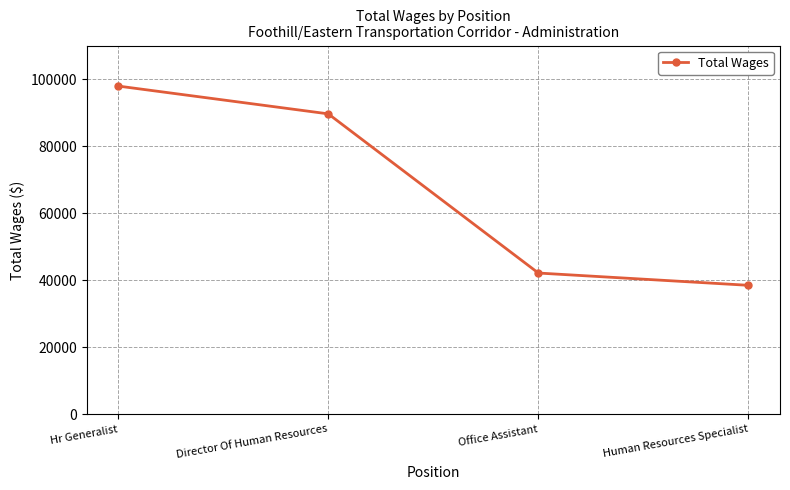

Count the number of data series in this chart.

1